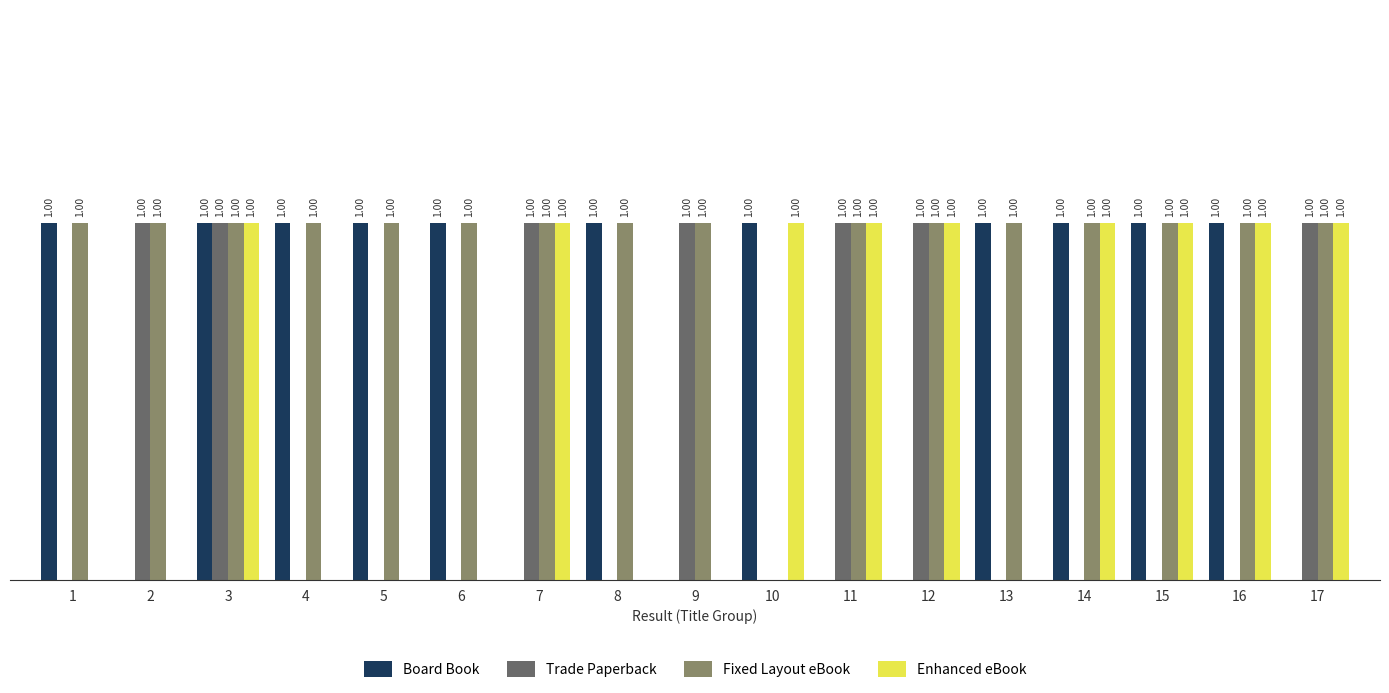

Which series has the largest total across all categories?

Fixed Layout eBook